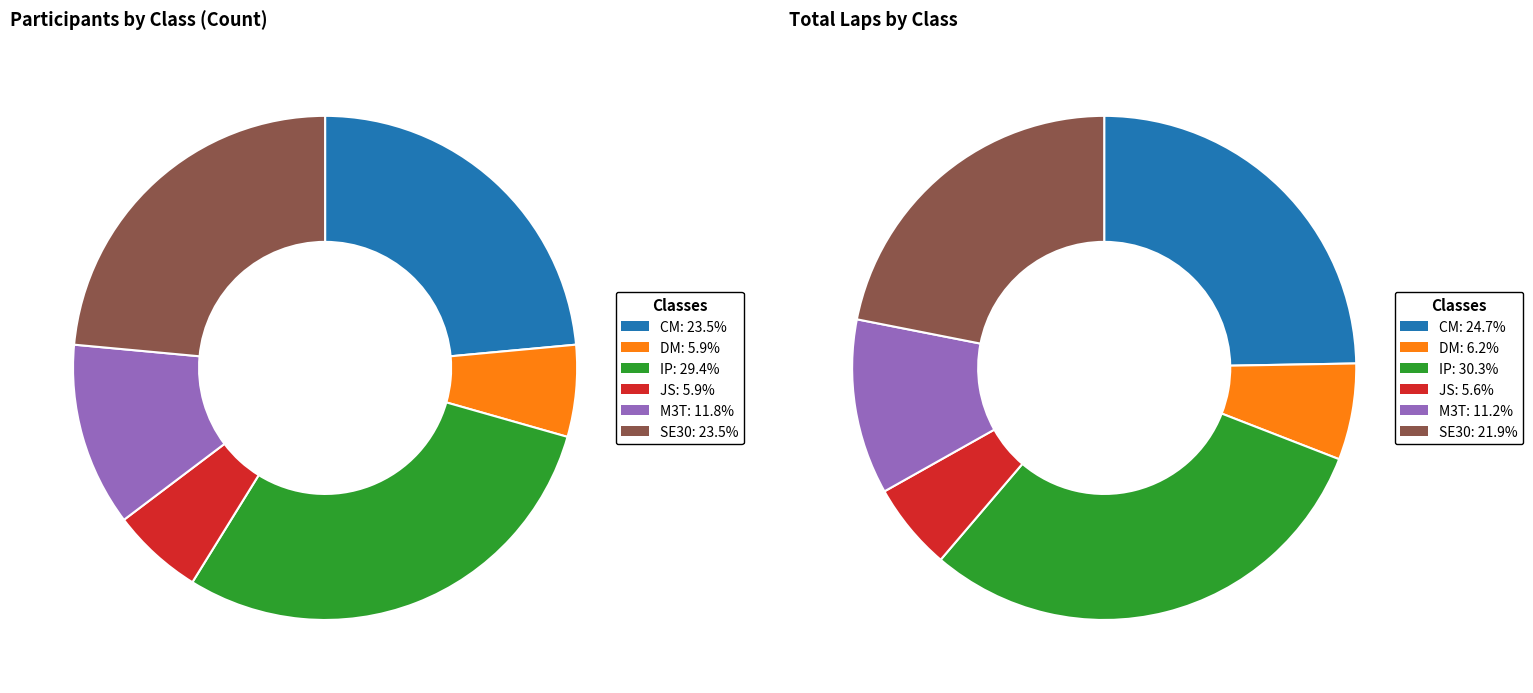

Do M3T and DM together represent more than half of the pie?

No